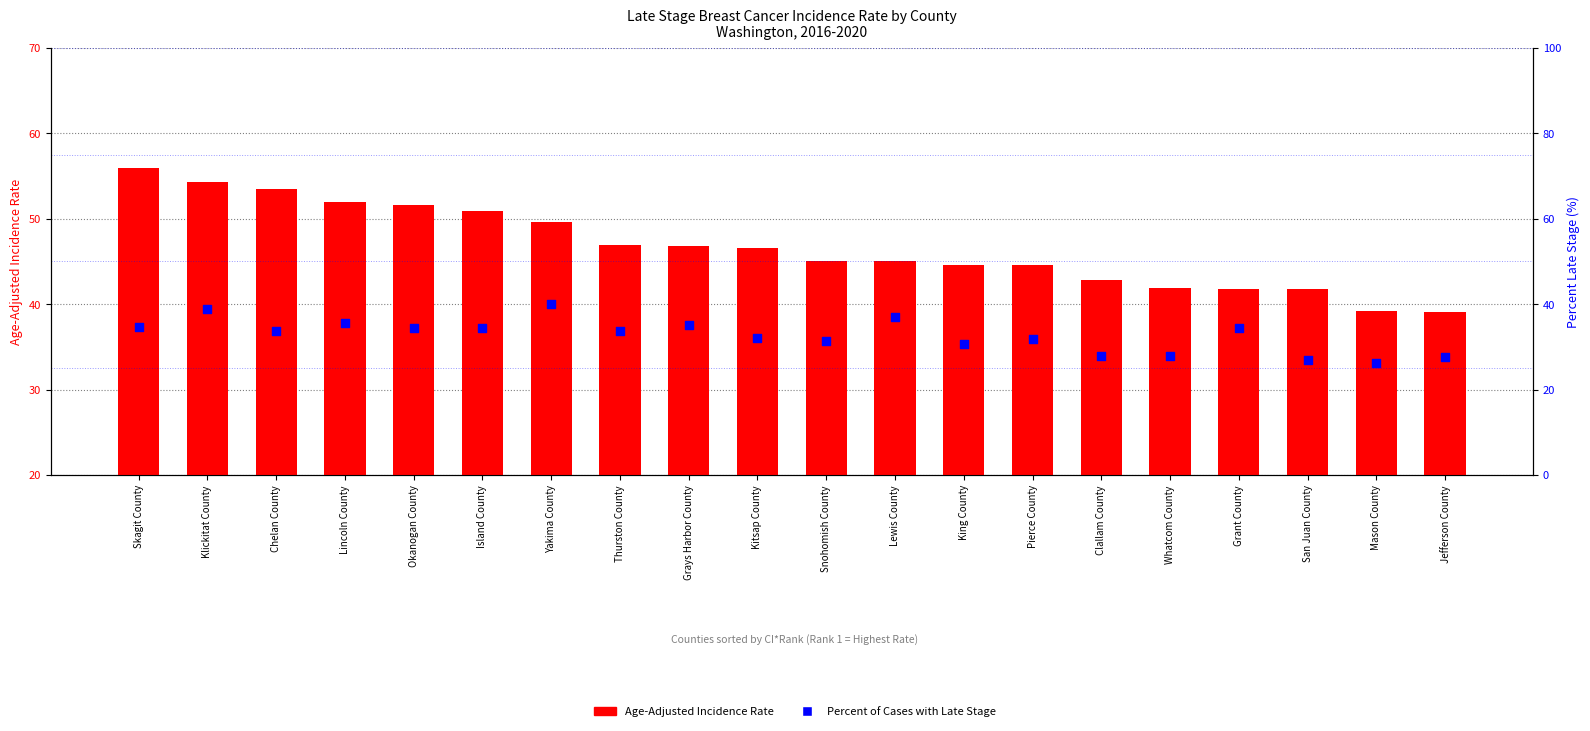

What is the total value across all series at Skagit County?

90.6